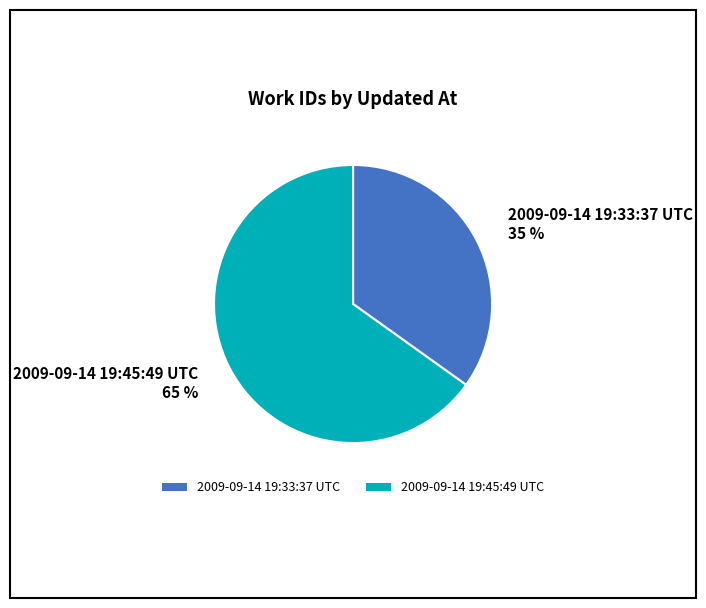

To the nearest percent, what percentage of the pie is 2009-09-14 19:33:37 UTC?

35%